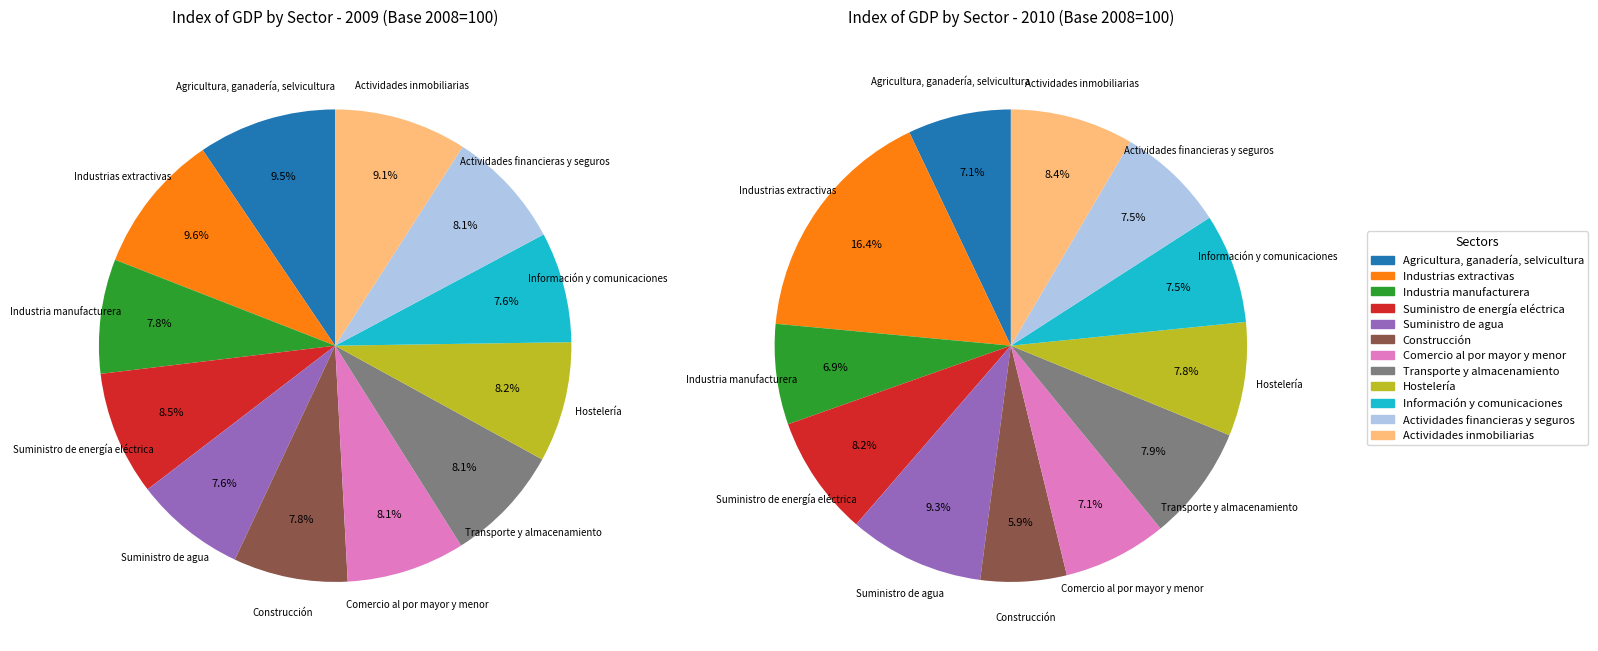

Is there a majority slice in this chart?

No